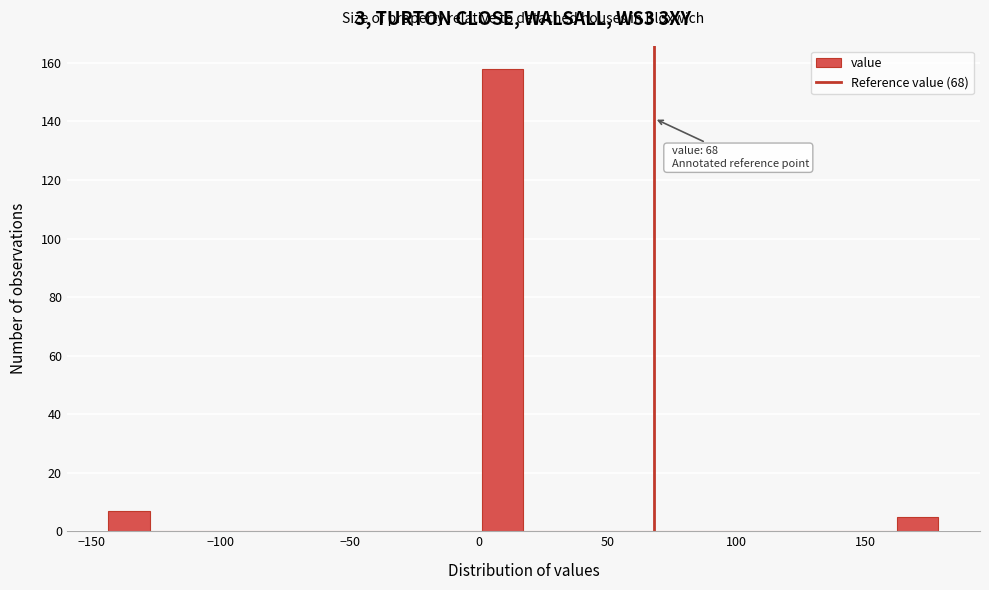

Around what value on the x-axis is the tallest bar? Give the approximate position of its centre, as read against the axis.

10